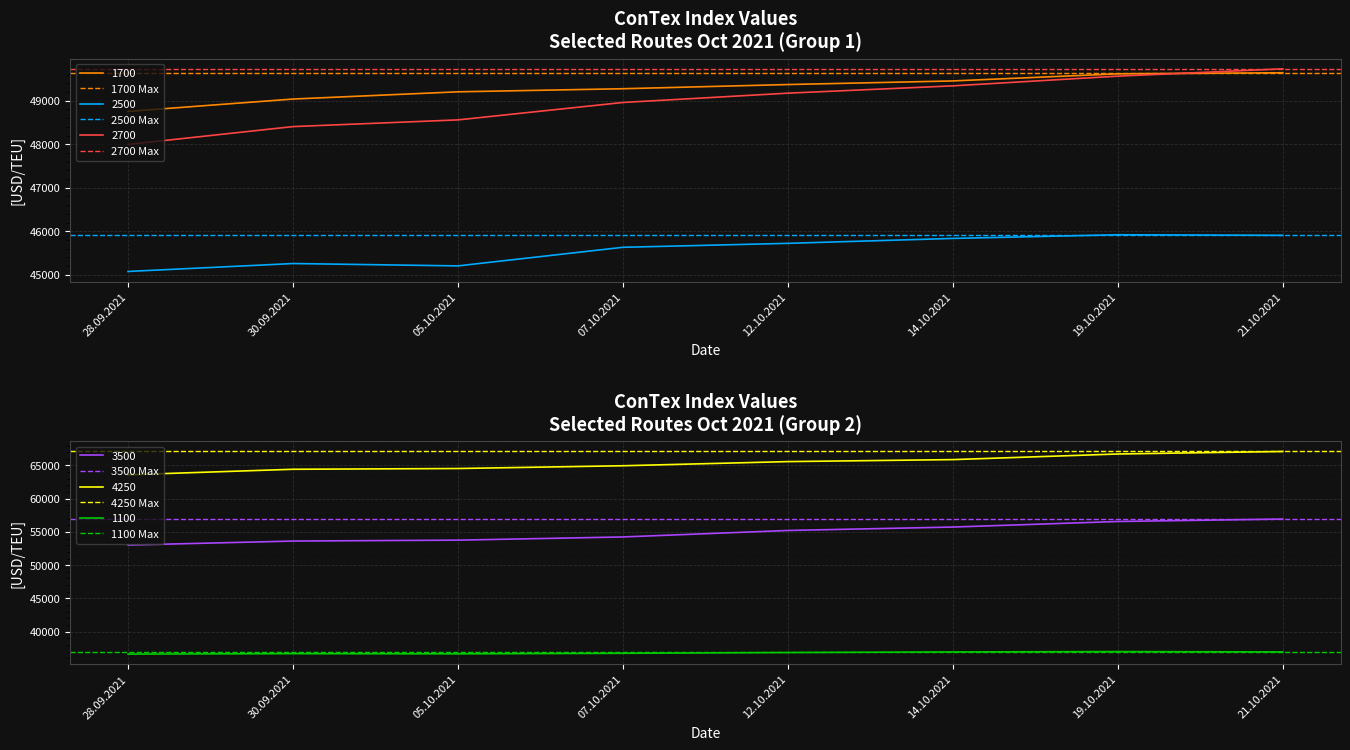

Is it true that 2500 Max equals 45920 at 28.09.2021?

True